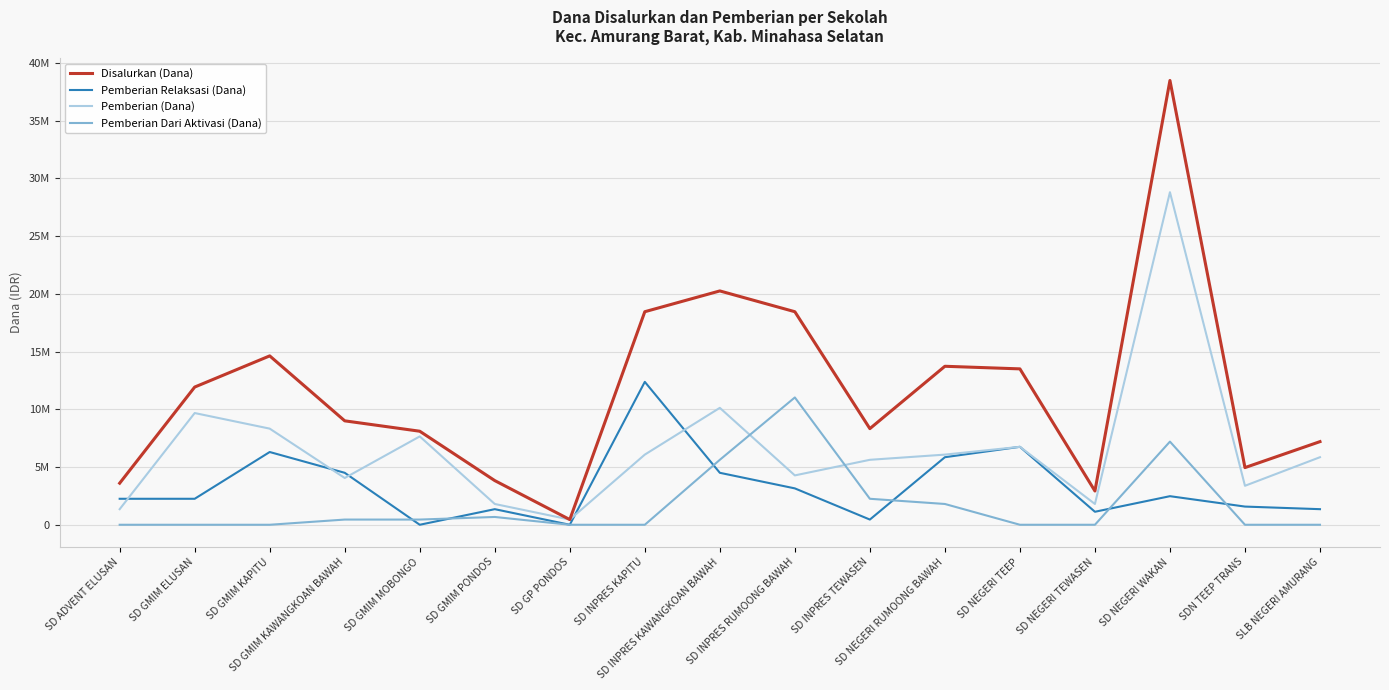

True or false: Disalurkan (Dana) has more than 0 interior local peaks.

True